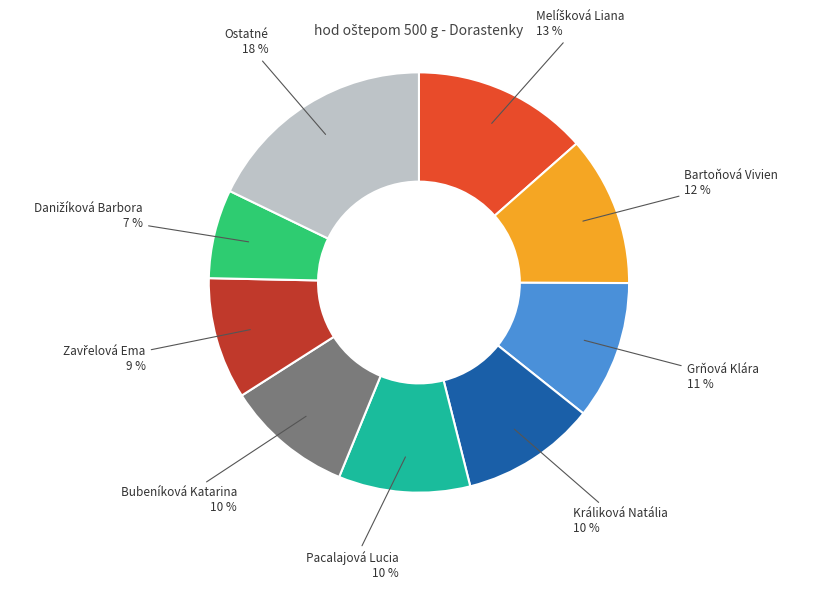

What percentage is the Grňová Klára slice, to the nearest percent?

11%